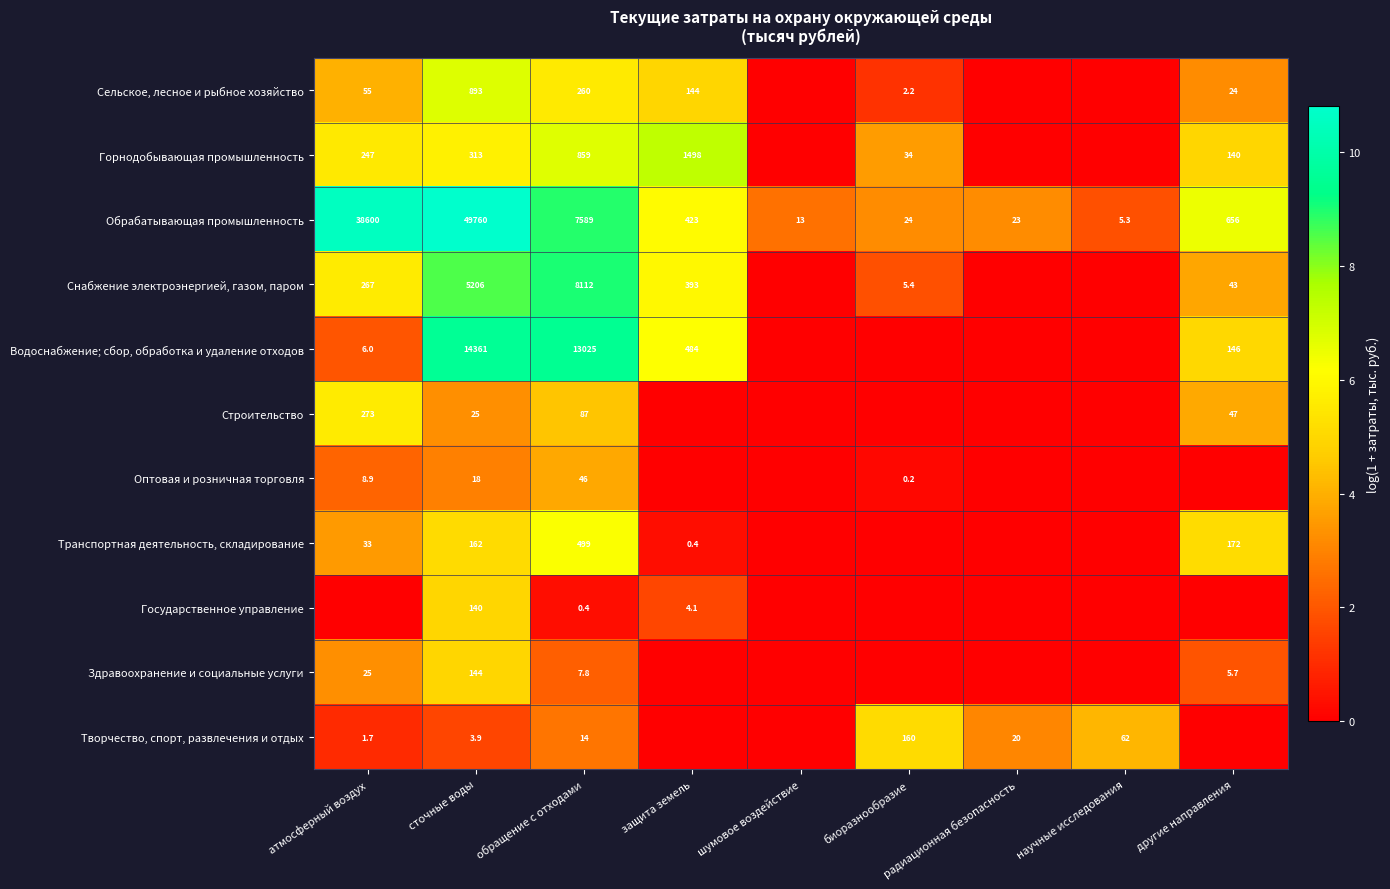

Where is Обрабатывающая промышленность nearest to the value 24882?

атмосферный воздух